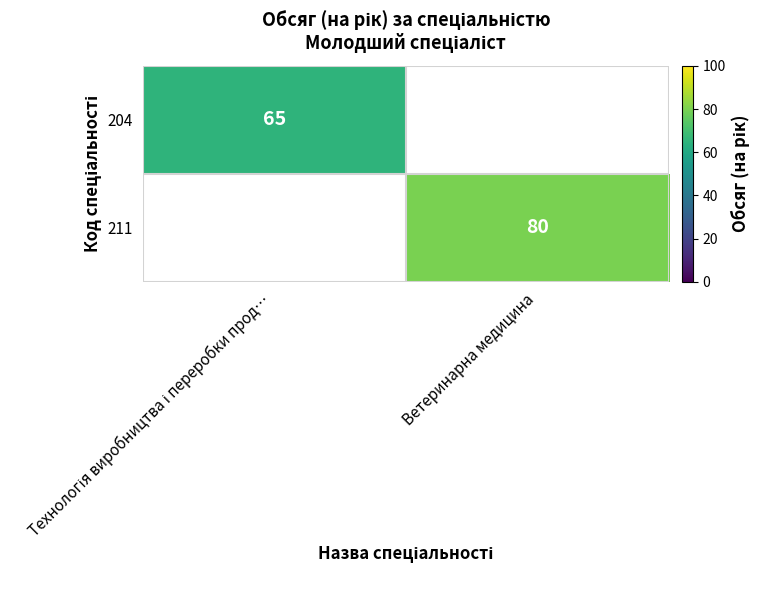

What is the sum of the 204 values at Ветеринарна медицина and Технологія виробництва і переробки прод…?

65